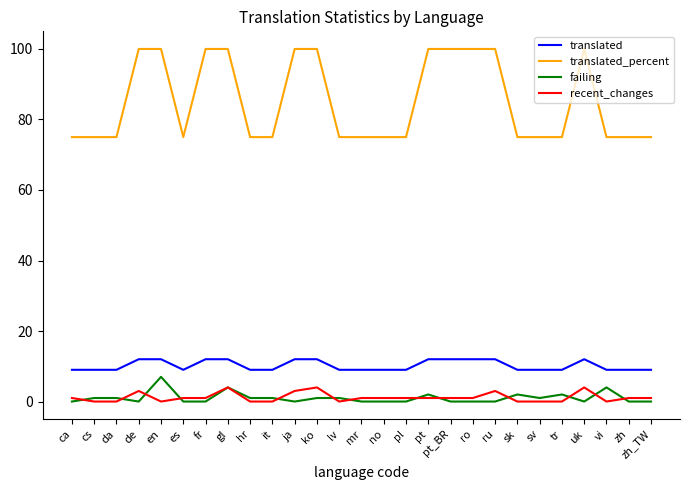

True or false: recent_changes and translated_percent cross at least once.

False